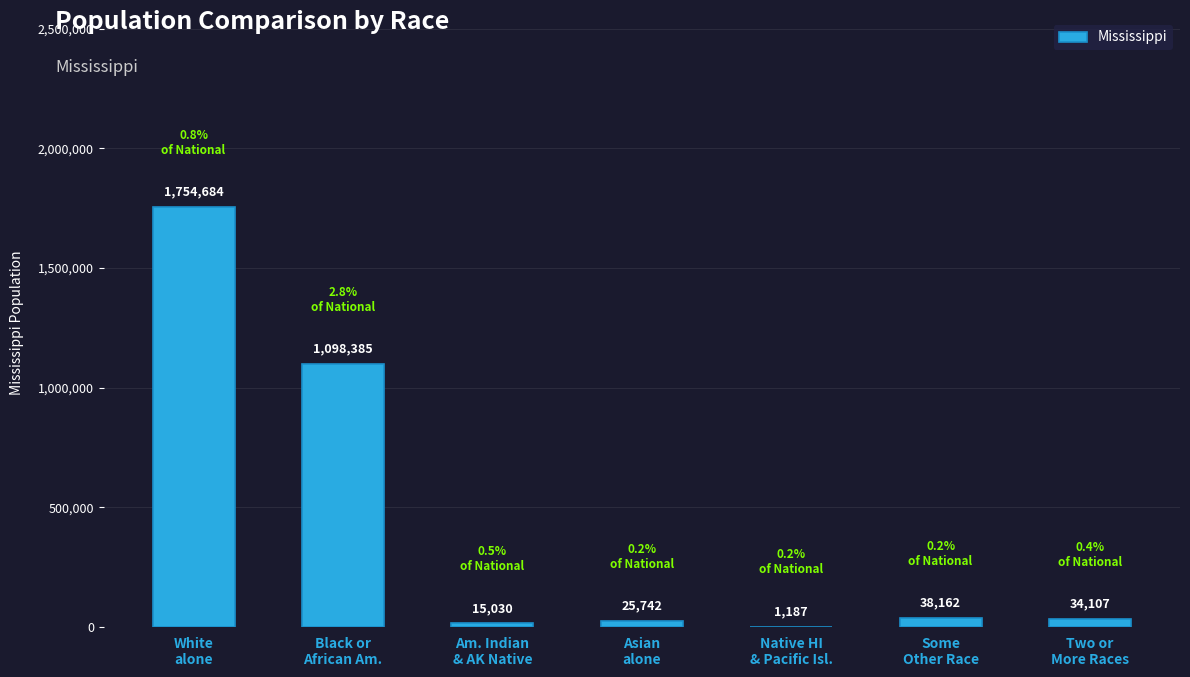

The chart shows a value of 826371 at White
alone. True or false?

False